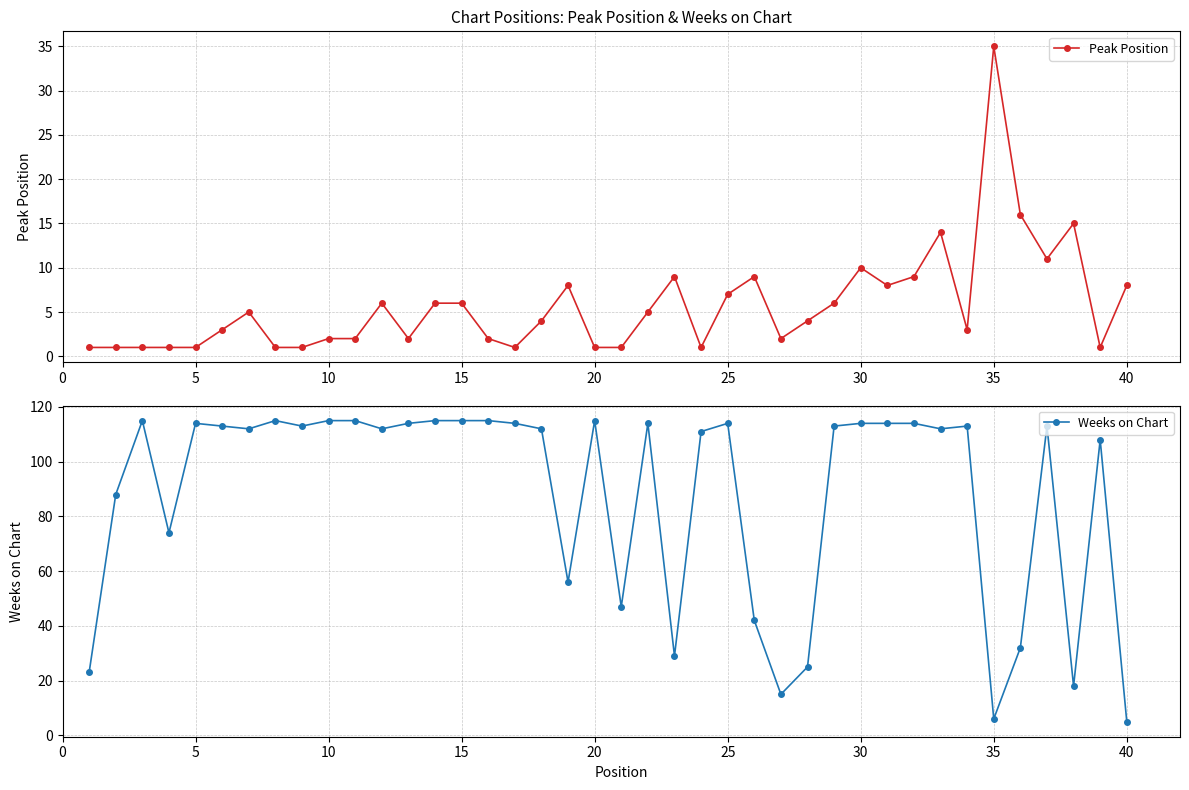

What is the highest value of the Peak Position series?

35